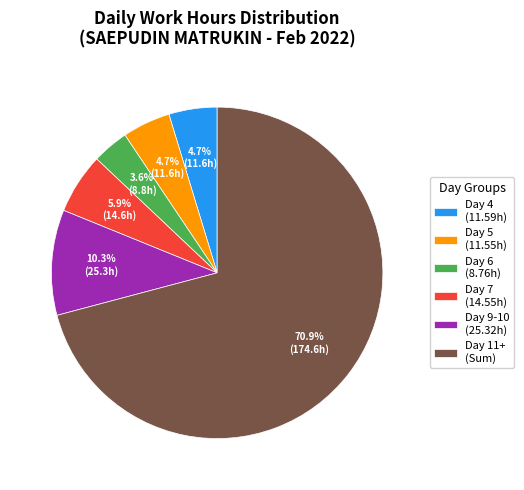

Which slice is the smallest?

Day 6 (8.76h)